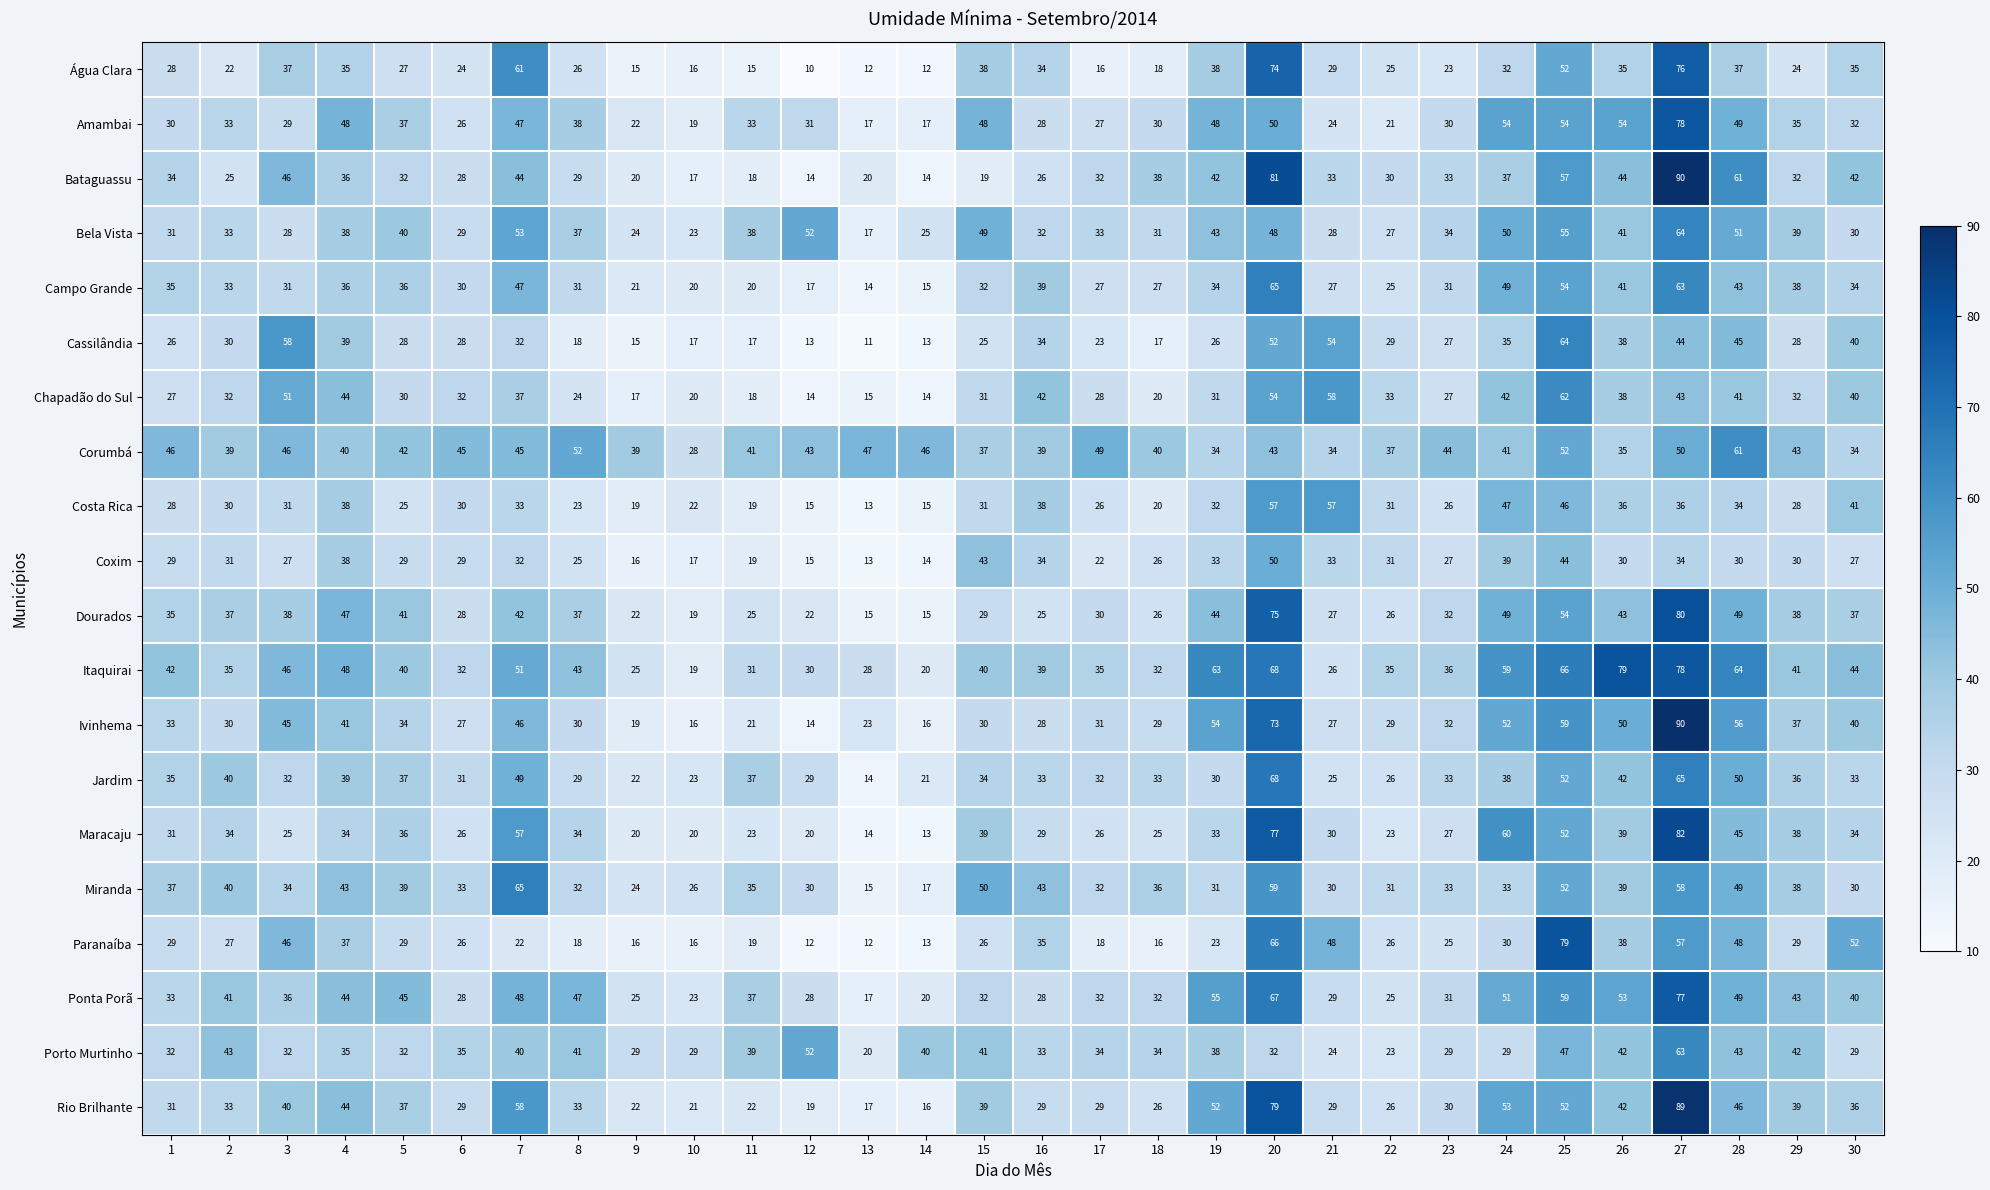

At which category is the sum across all series the highest?

27